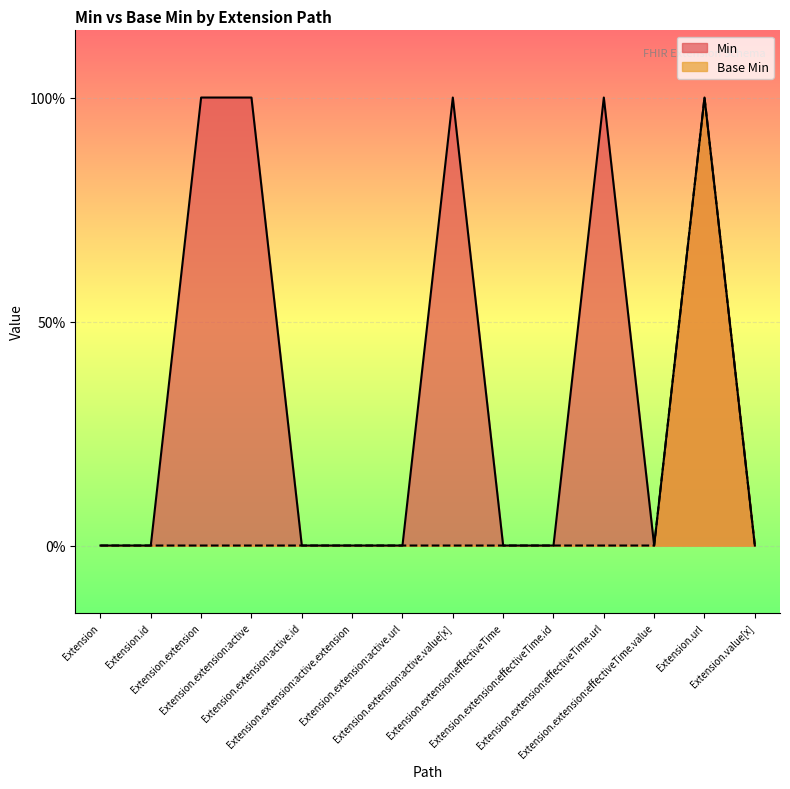

Count the Base Min values in the range 0 to 1.

14